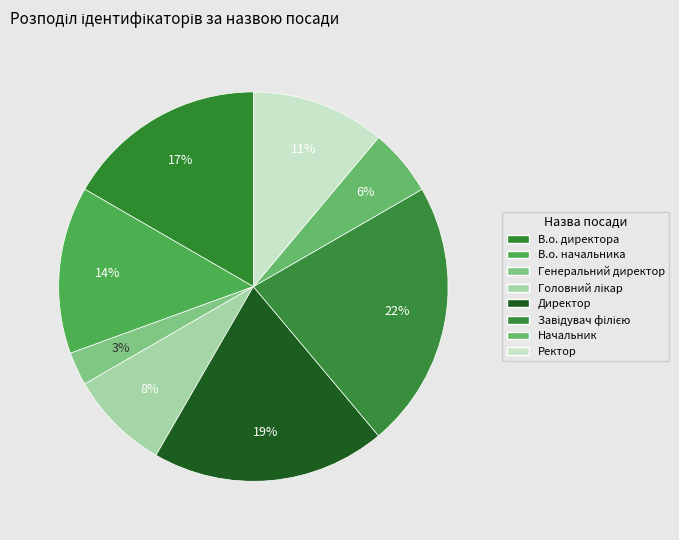

To the nearest percent, what is the average slice percentage?

12%